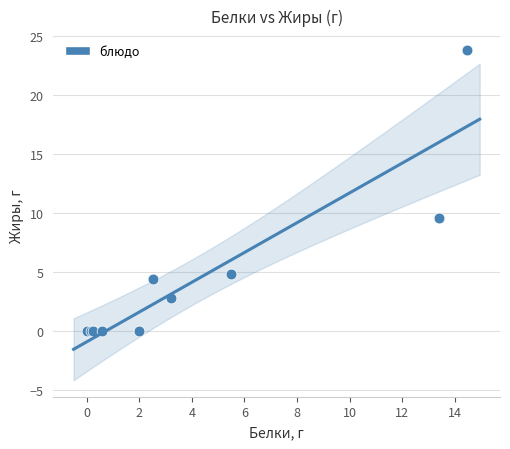

What Y value in the scatter plot is closest to 11?

9.6